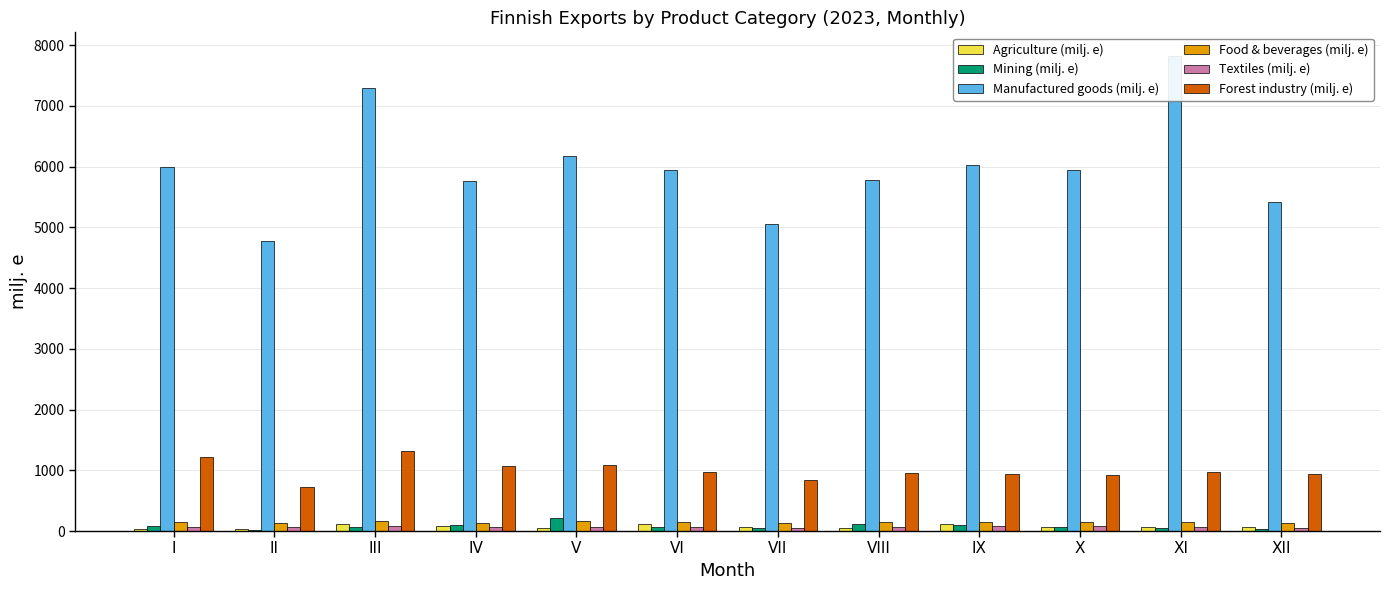

Which has a higher value, IV or VI?

VI